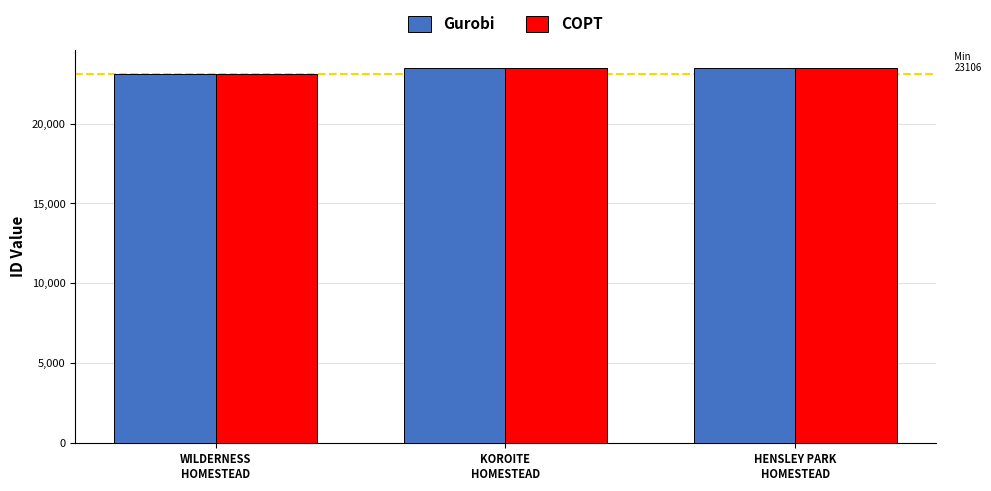

How many values in the Gurobi series are below 23446?

1